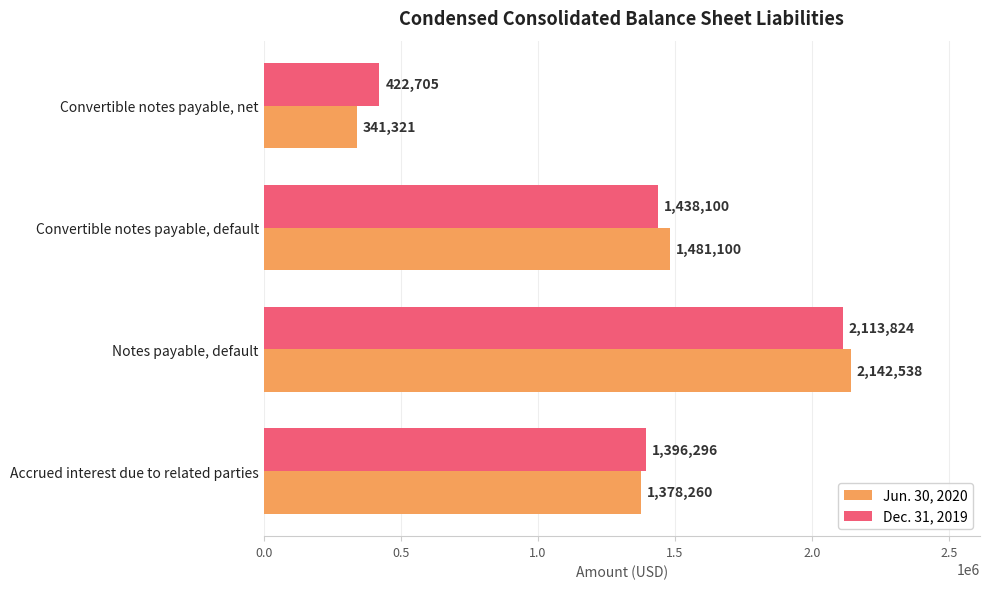

List the series in order of their overall mean, highest first.

Dec. 31, 2019, Jun. 30, 2020